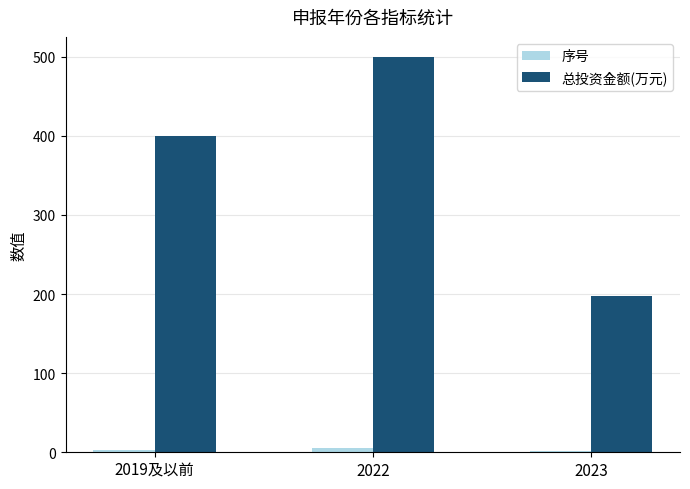

What is the maximum value shown in the chart?

500